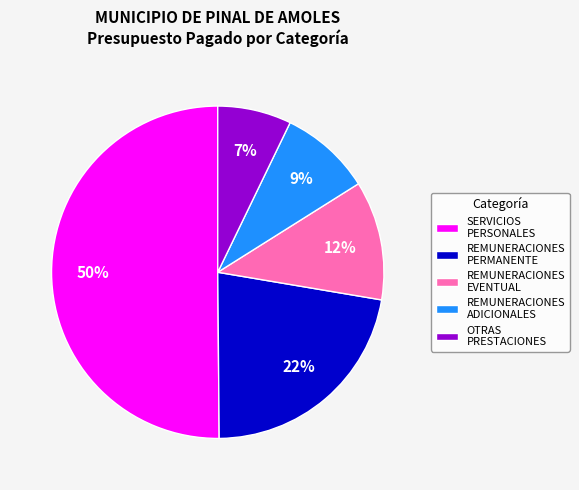

What percentage is the REMUNERACIONES ADICIONALES slice, to the nearest percent?

9%